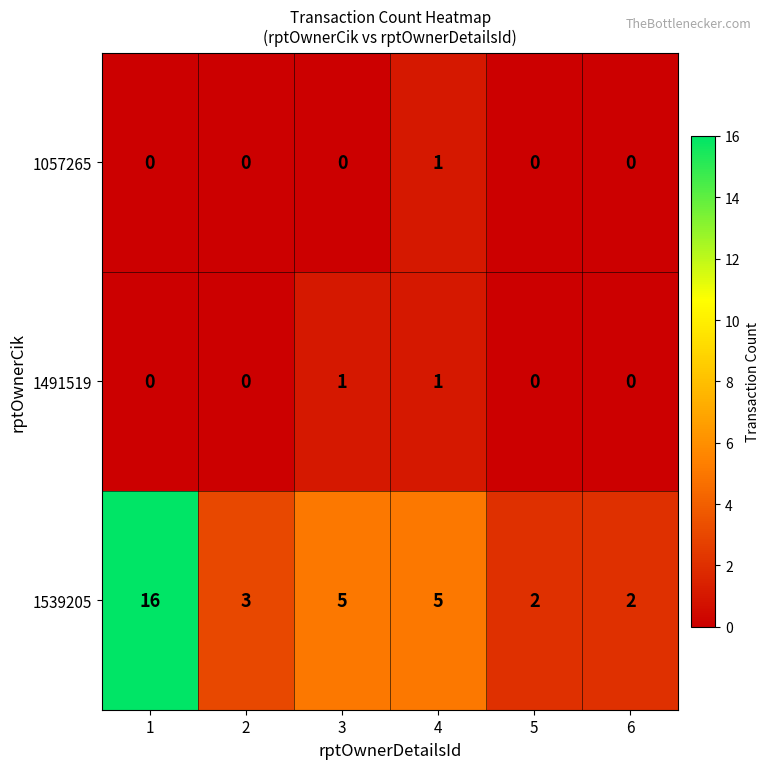

Count the number of data series in this chart.

3